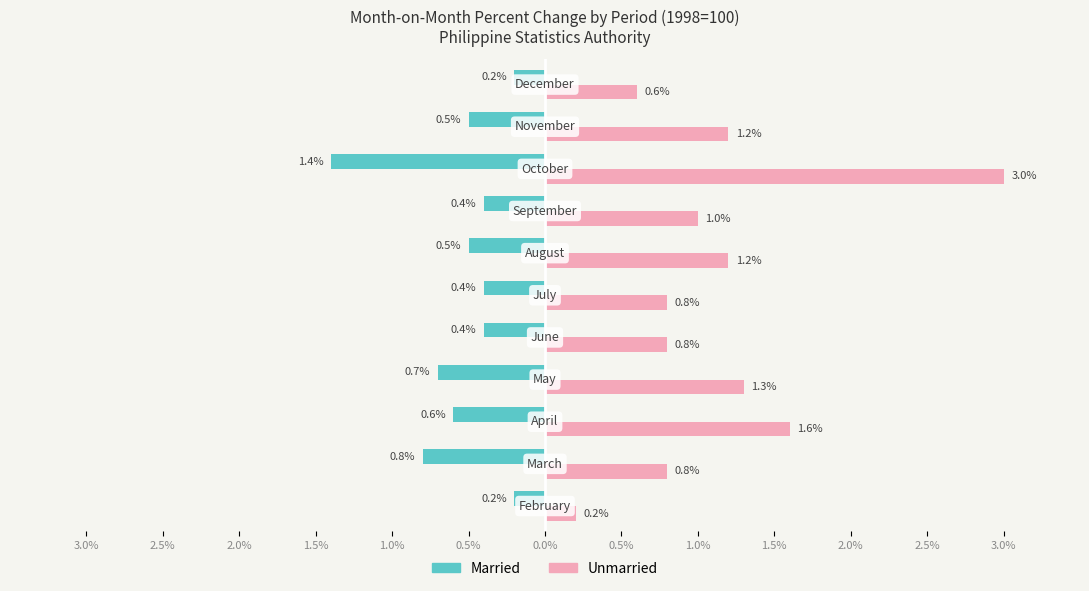

What is the value of the Unmarried bar at the 2nd from the left?

0.8